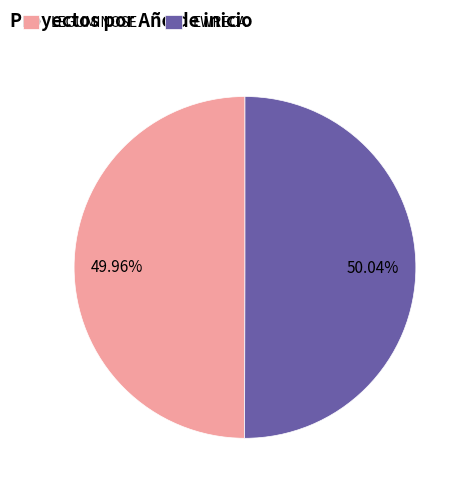

Is it true that LEGUMINOSE is 50% of the pie?

True